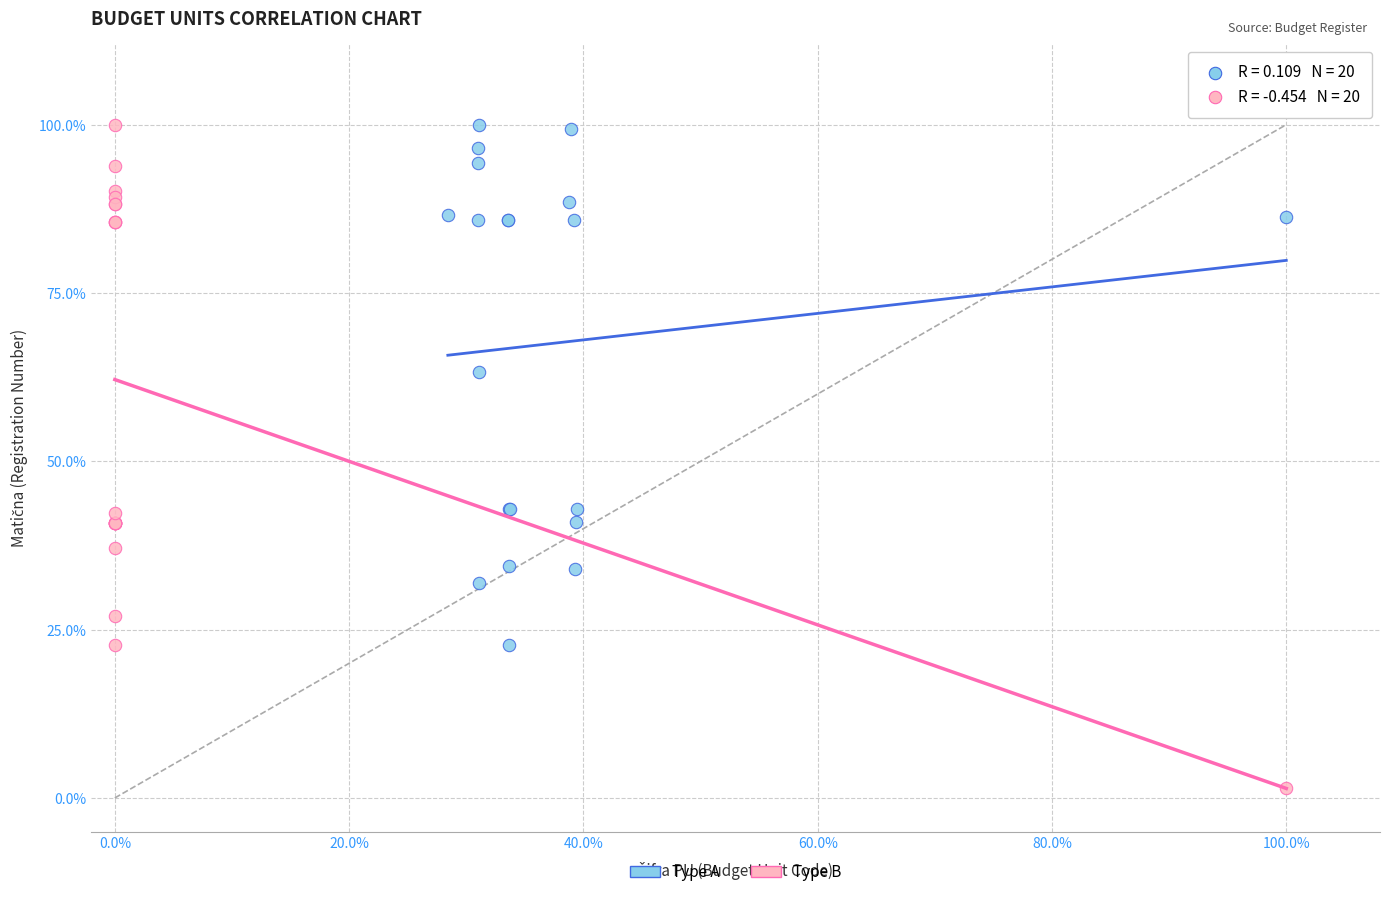

What are all the series names shown in the legend?

Type A, Type B